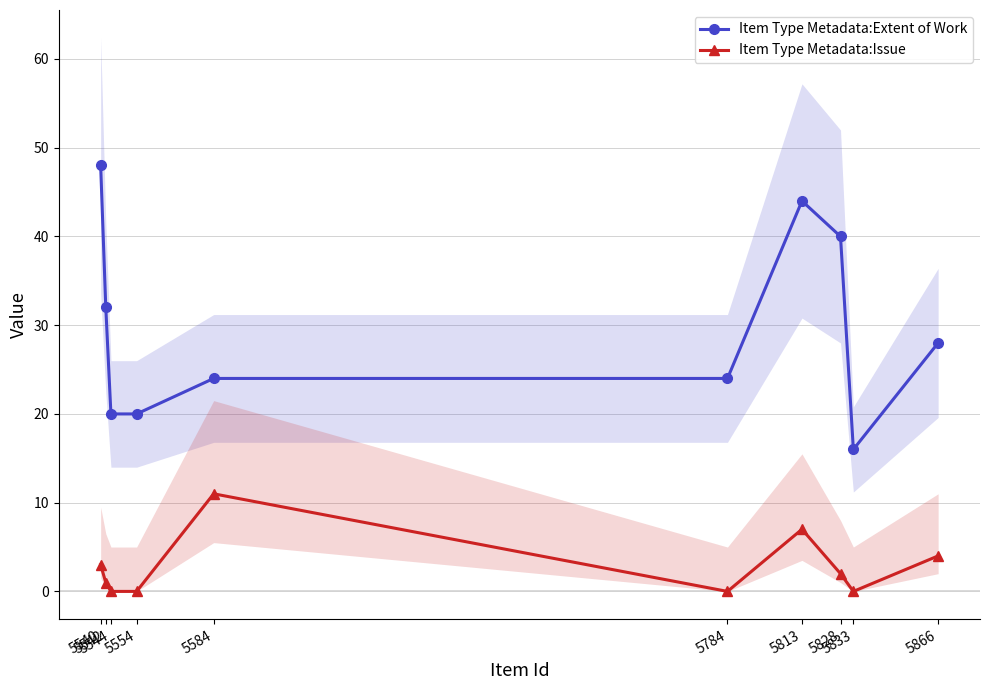

What are all the series names shown in the legend?

Item Type Metadata:Extent of Work, Item Type Metadata:Issue